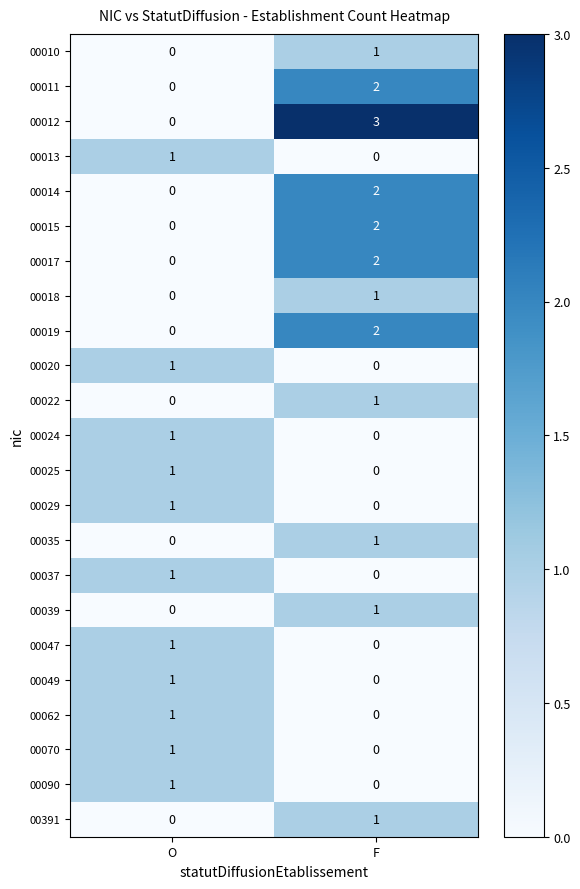

The value of 00012 at O is 0. True or false?

True